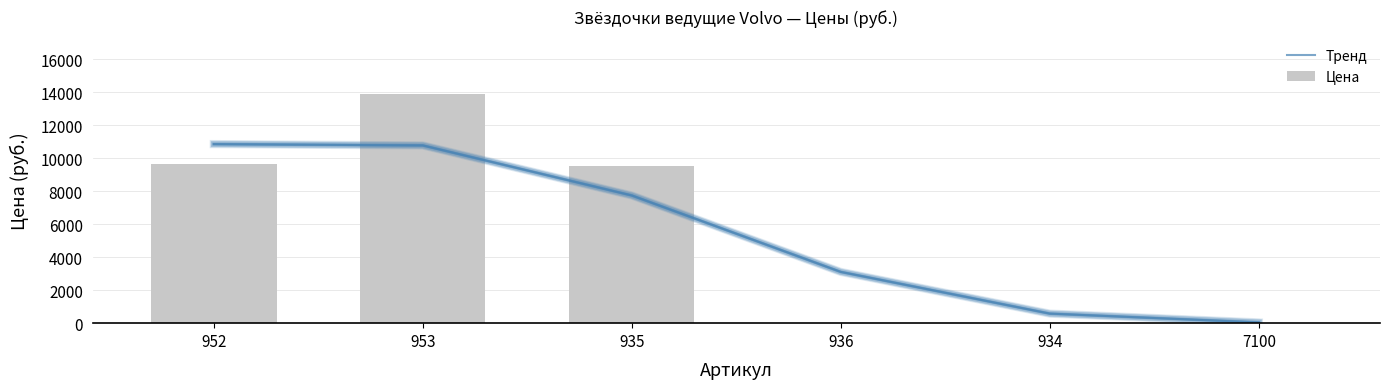

At which category is the sum across all series the highest?

953